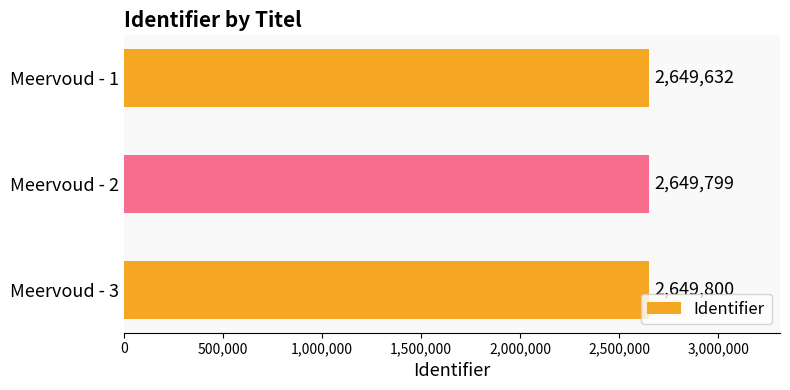

Rank the categories by value from lowest to highest.

Meervoud - 1, Meervoud - 2, Meervoud - 3